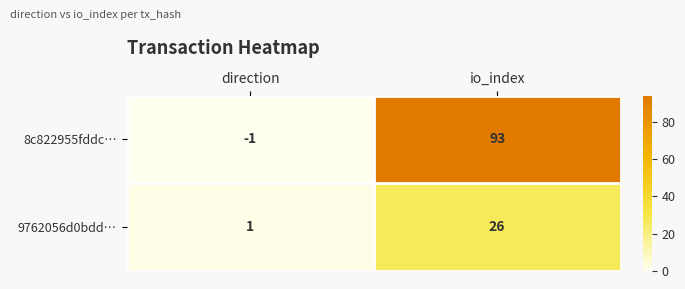

Reading left to right, list all the values displayed in this chart.

8c822955fddc…: direction=-1	io_index=93
9762056d0bdd…: direction=1	io_index=26